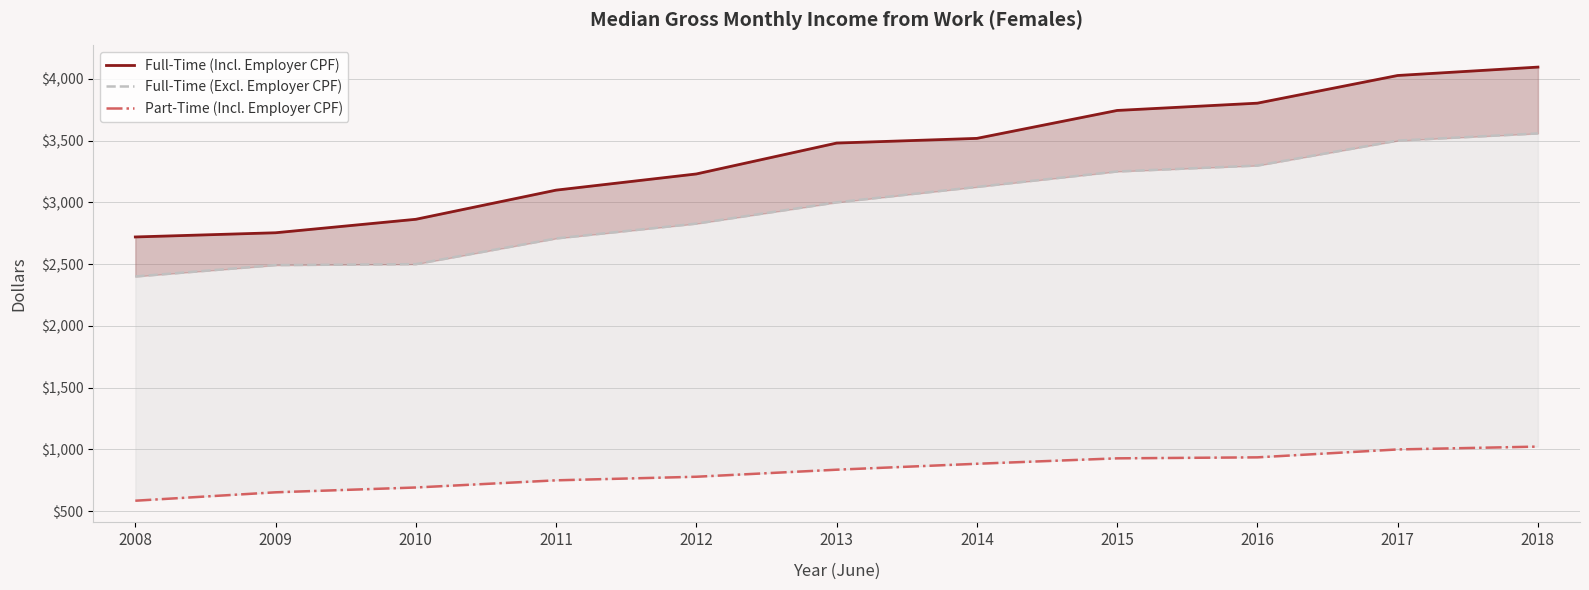

Where is Part-Time (Incl. Employer CPF) nearest to the value 804?

2012